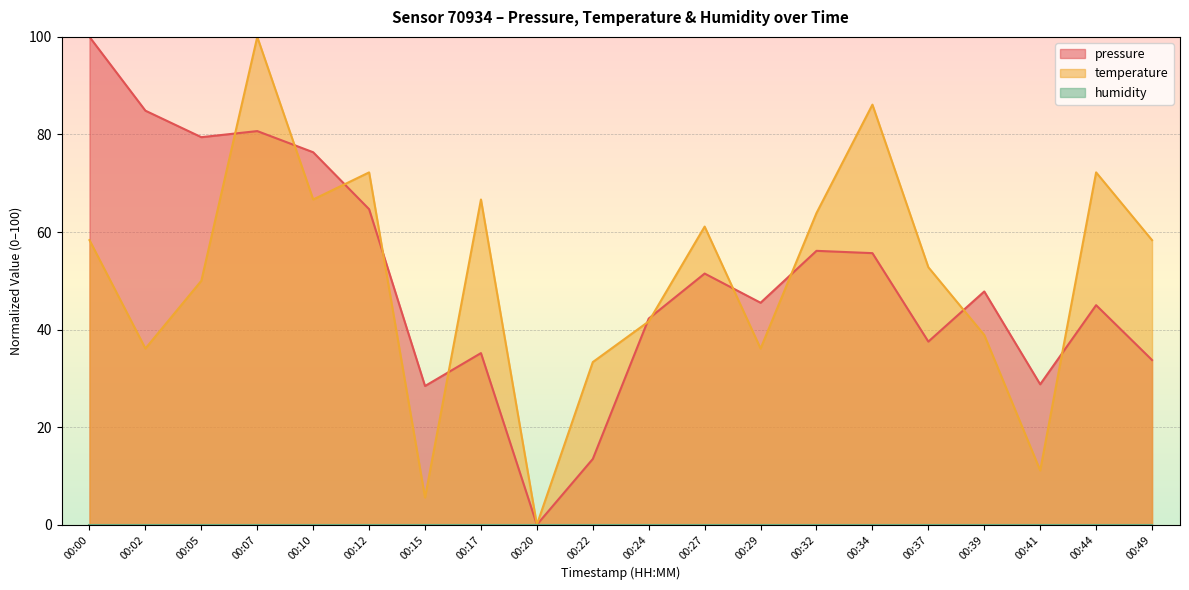

How many interior local peaks does the pressure series have?

6